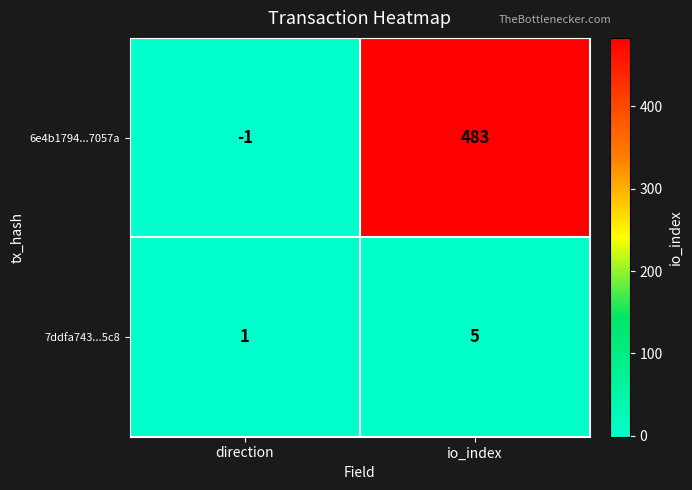

Reading left to right, transcribe all the data shown in this chart.

6e4b1794...7057a: direction=-1	io_index=483
7ddfa743...5c8: direction=1	io_index=5